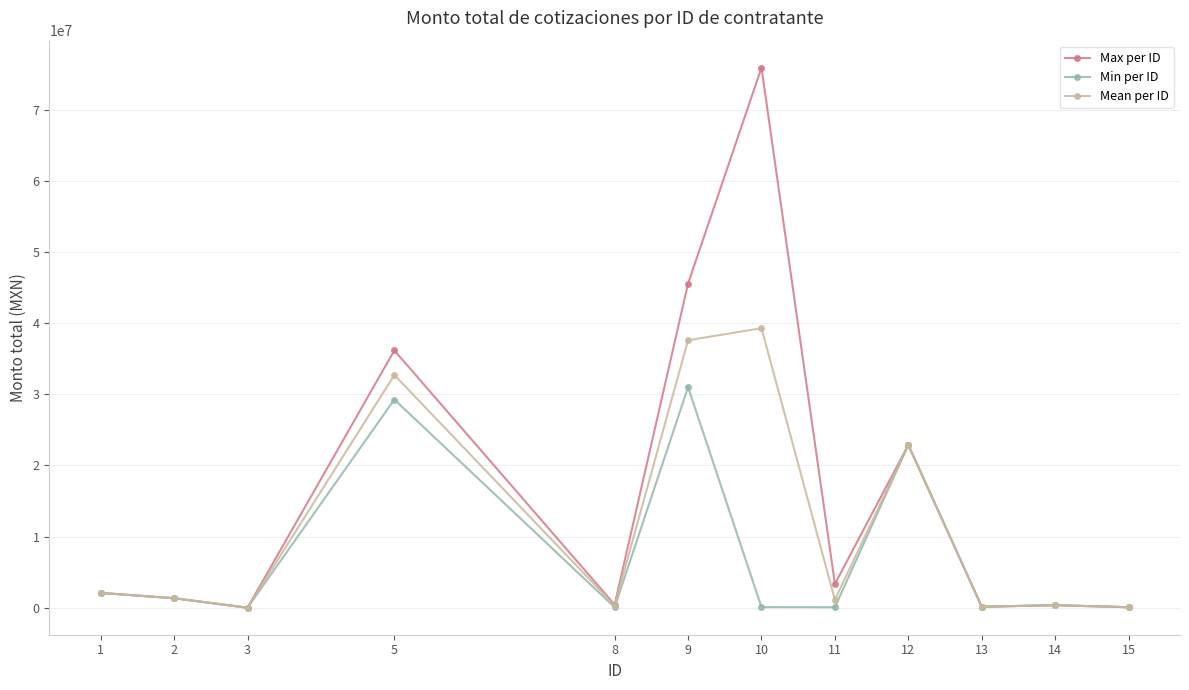

What is the value of the Min per ID point at the 4th from the left?

29253972.0